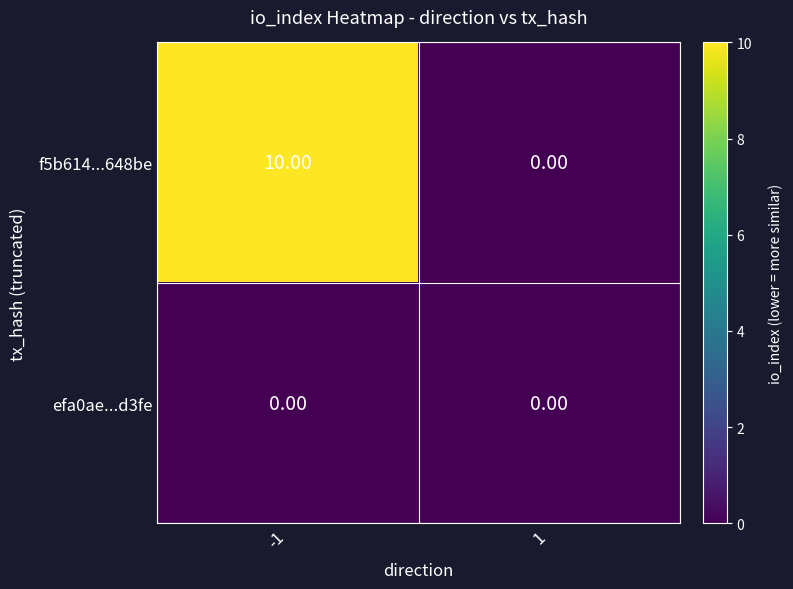

Which series has the largest range (max minus min)?

f5b614...648be